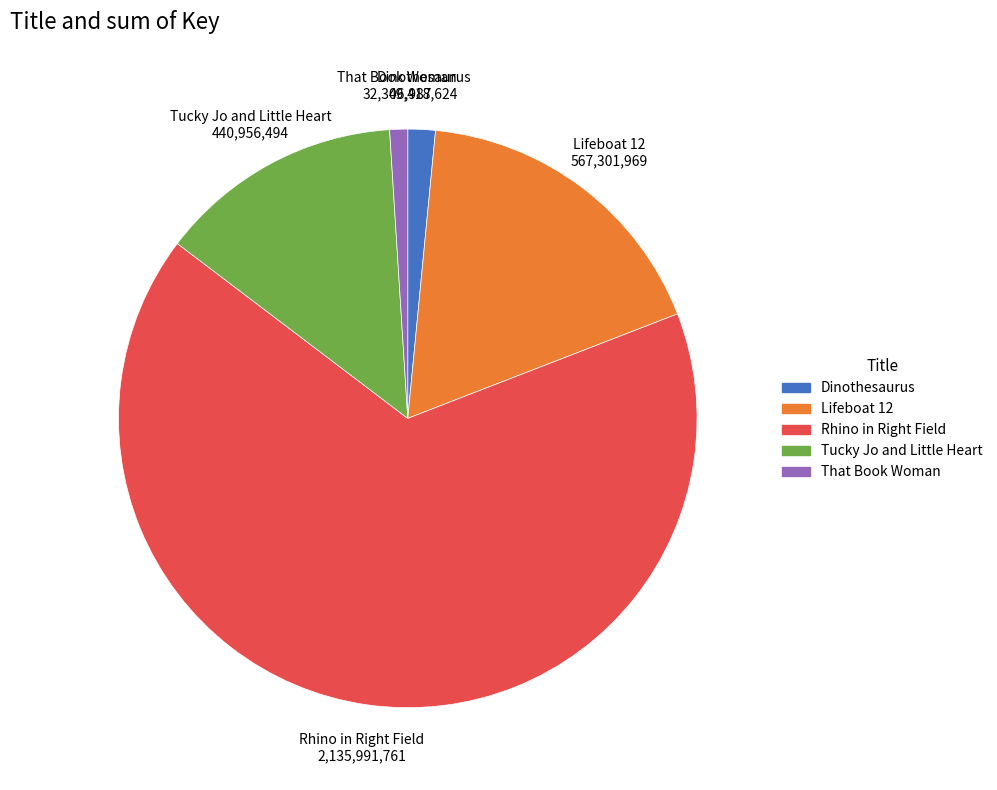

True or false: Dinothesaurus accounts for 2% of the total.

True